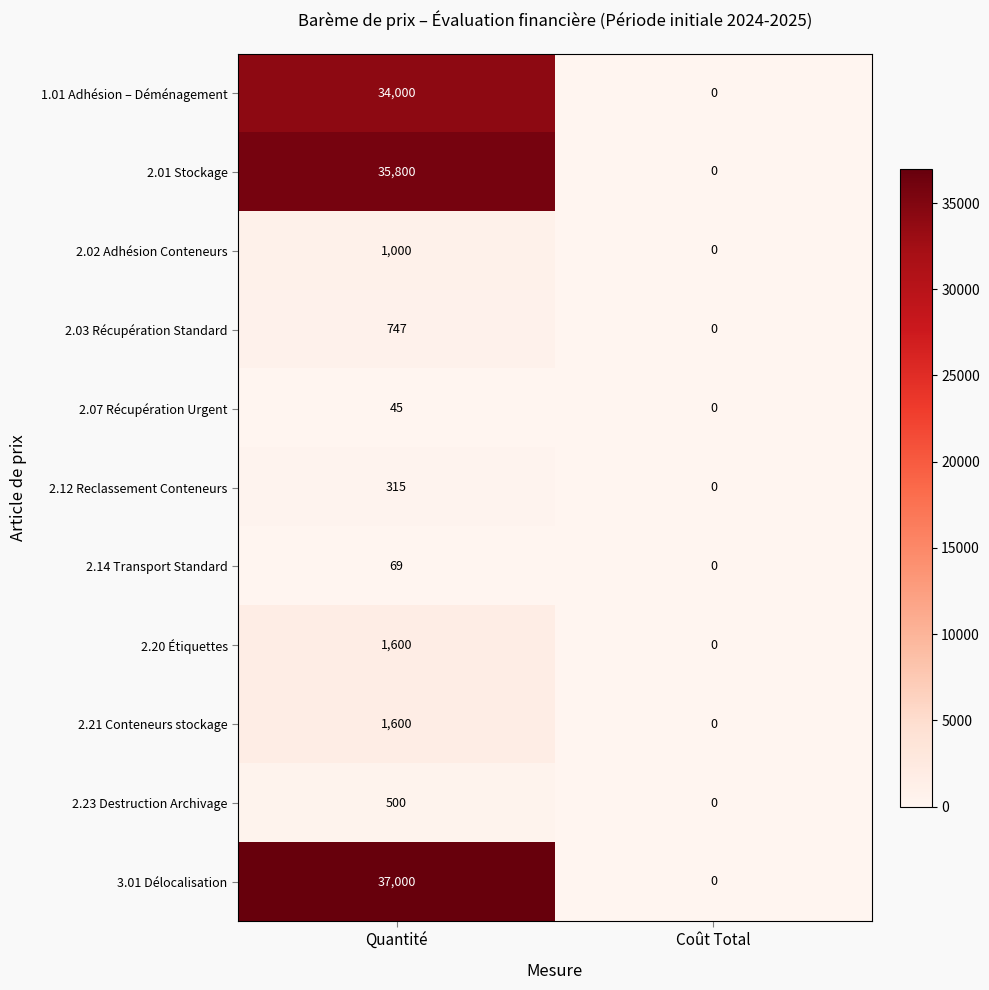

What value does the 2.02 Adhésion Conteneurs series have at Quantité?

1000